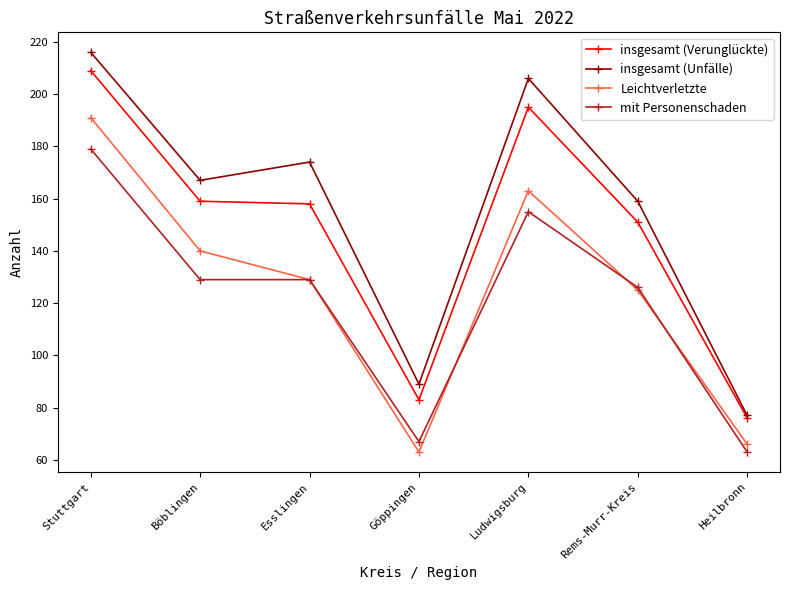

Does the chart have visible grid lines?

No